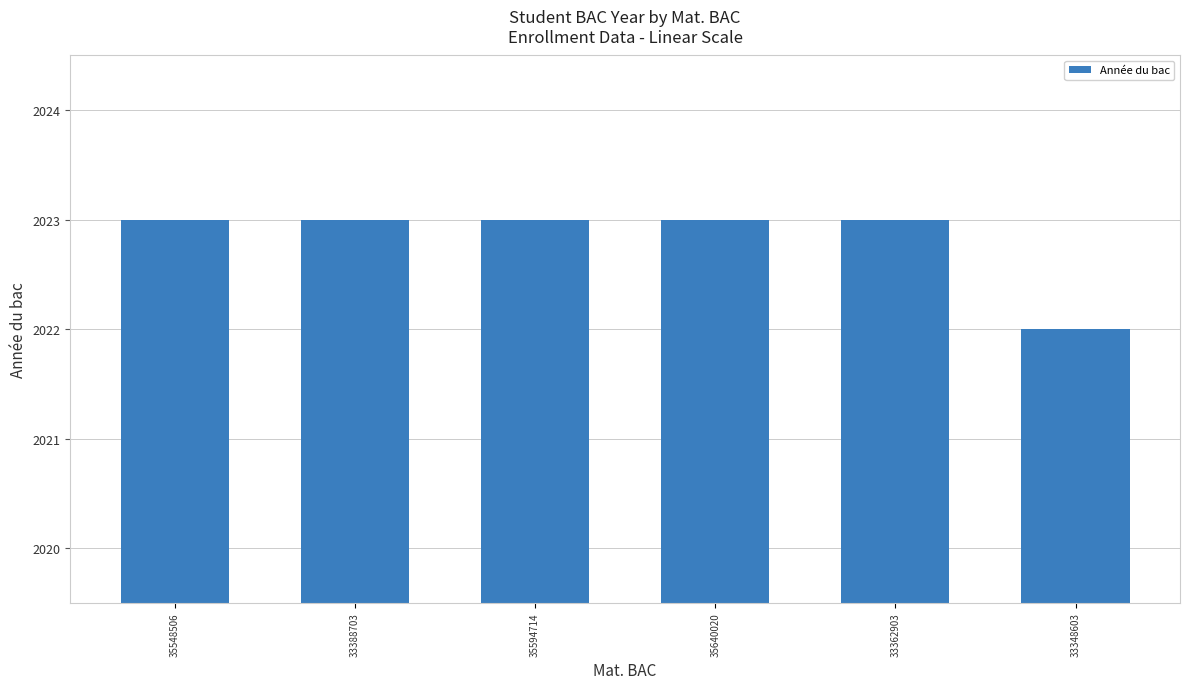

At which category does the chart reach its minimum across all series?

33348603